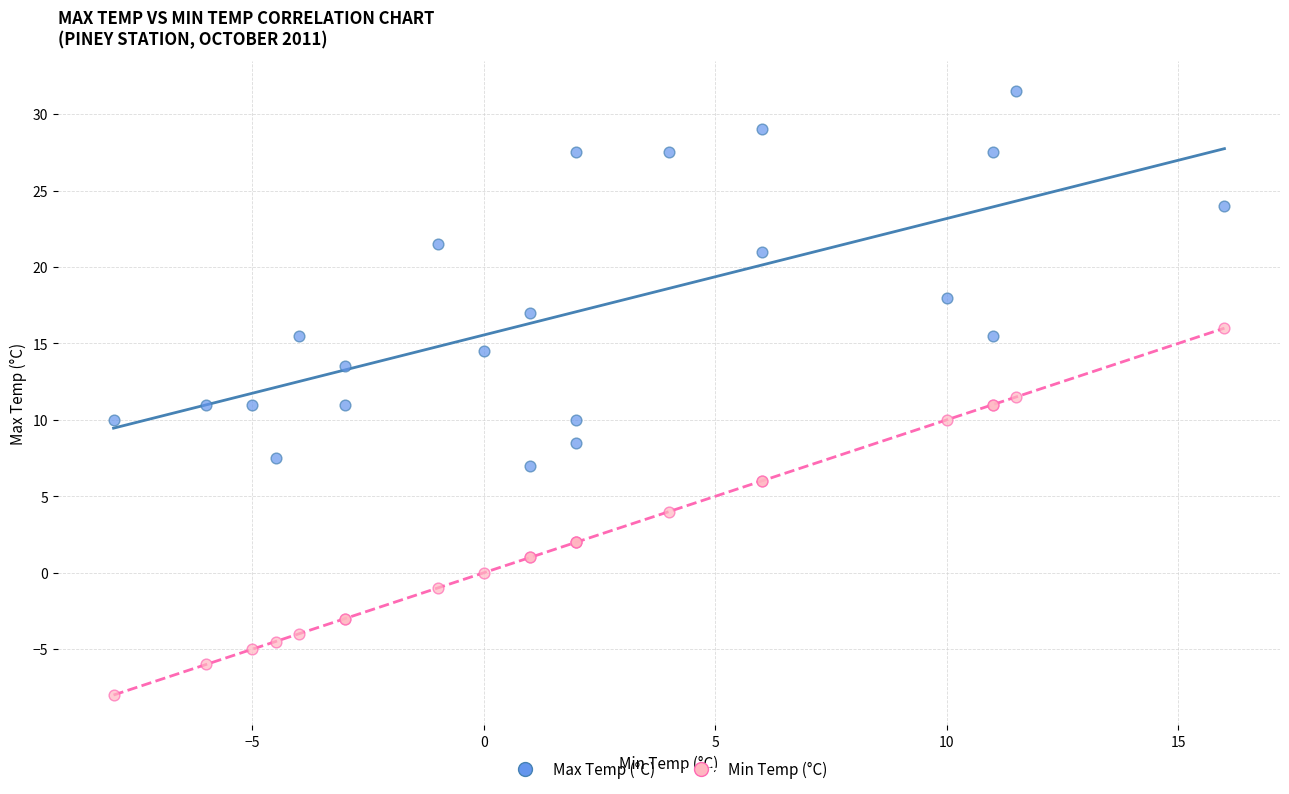

In the Max Temp (°C) series, what Y value is closest to 19?

18.0